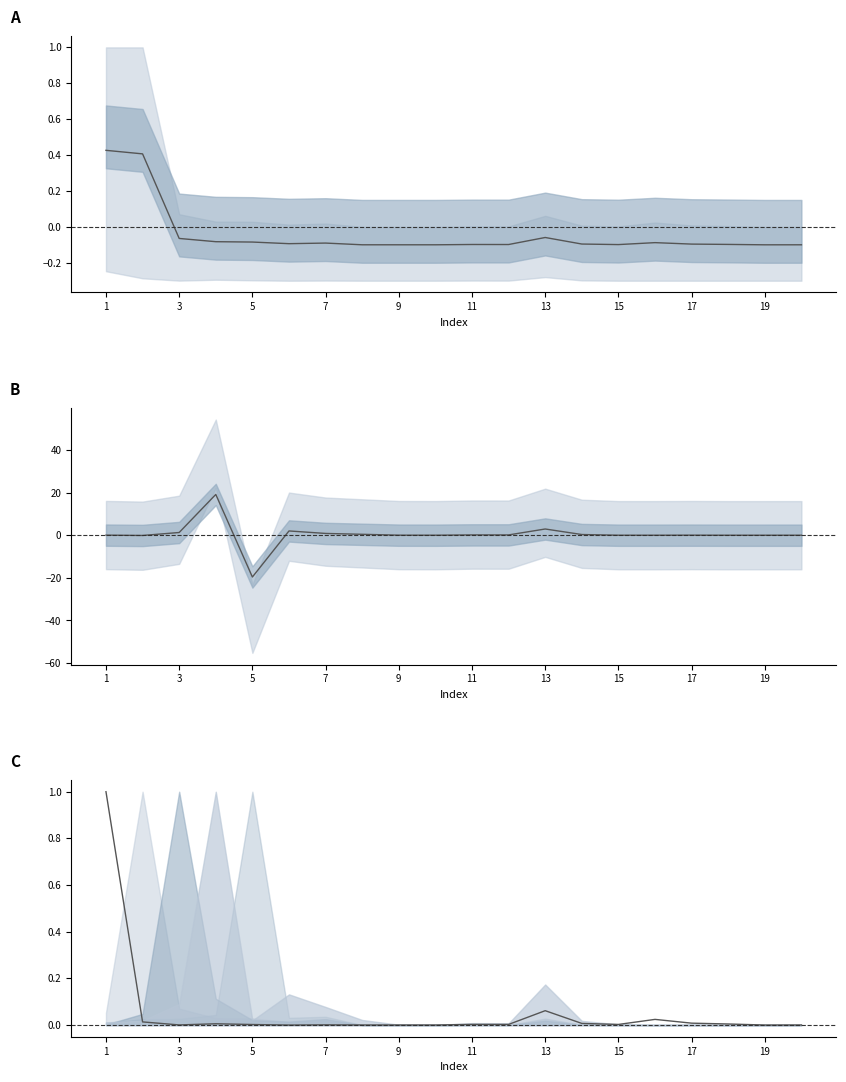

True or false: col_1 and center cross at least once.

True